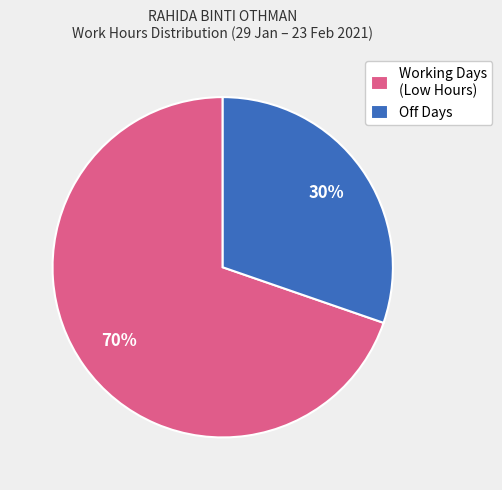

What percentage is the Off Days slice, to the nearest percent?

30%